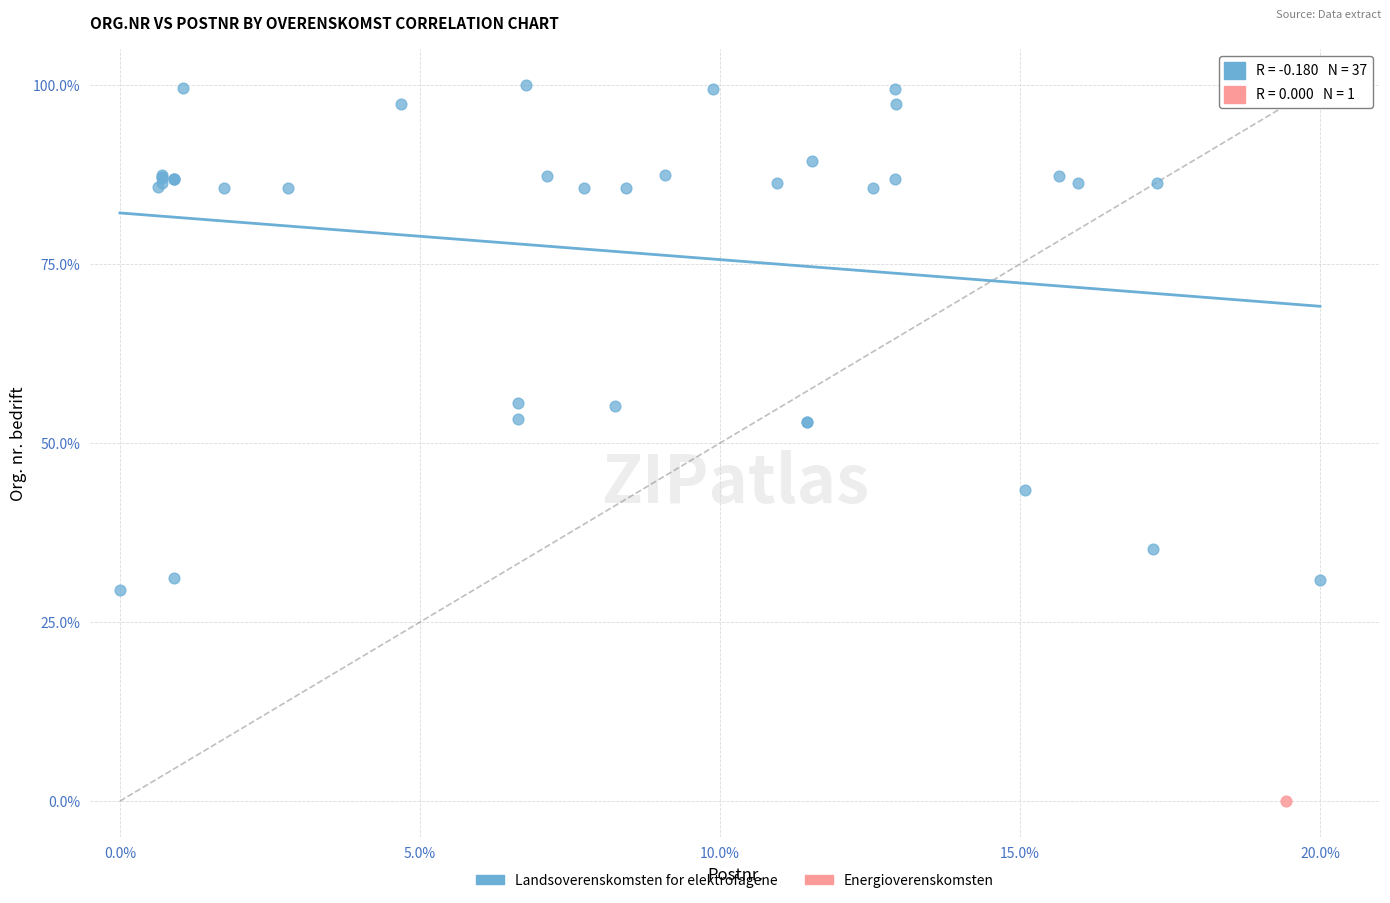

What are all the series names shown in the legend?

Landsoverenskomsten for elektrofagene, Energioverenskomsten